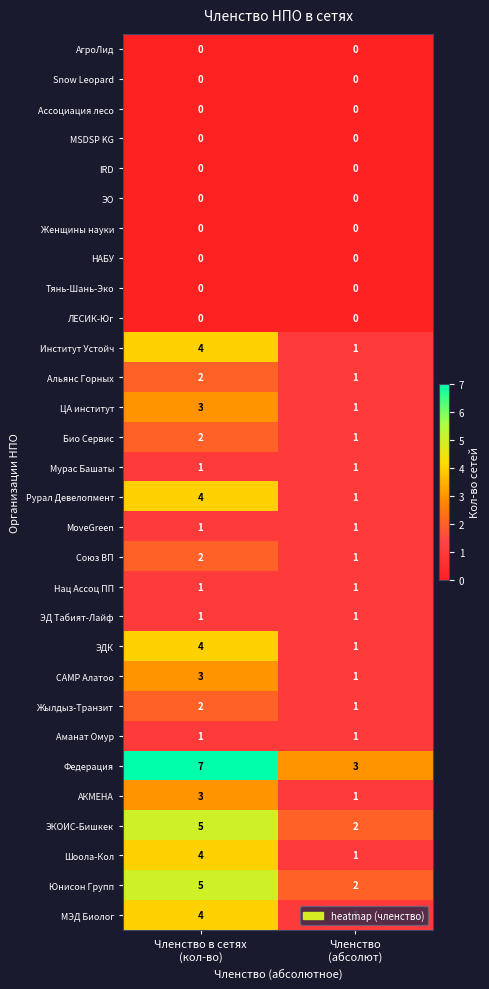

What is the sum of all МЭД Биолог values?

5